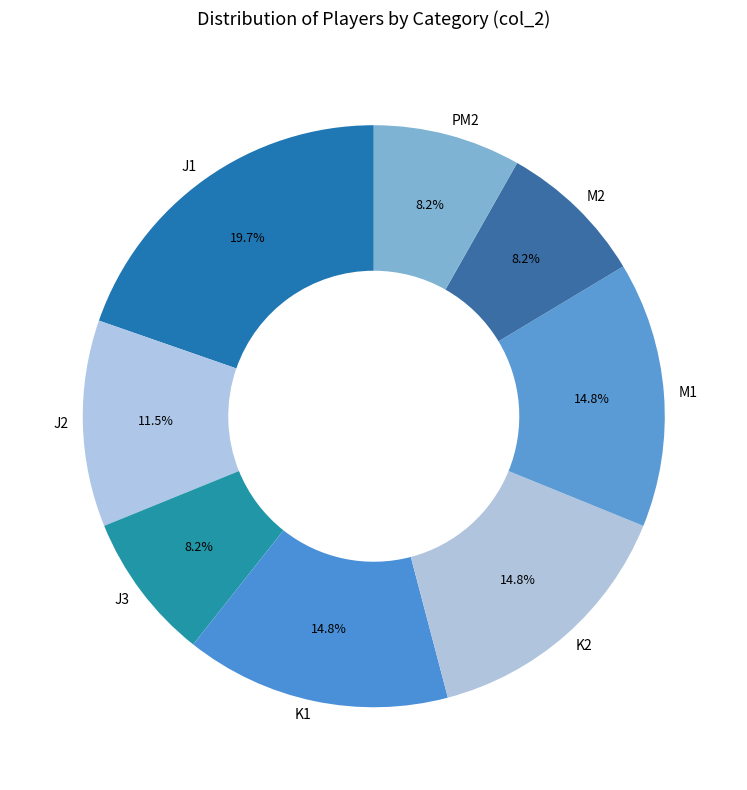

Approximately how many times larger is the value at M1 compared to M2?

1.8